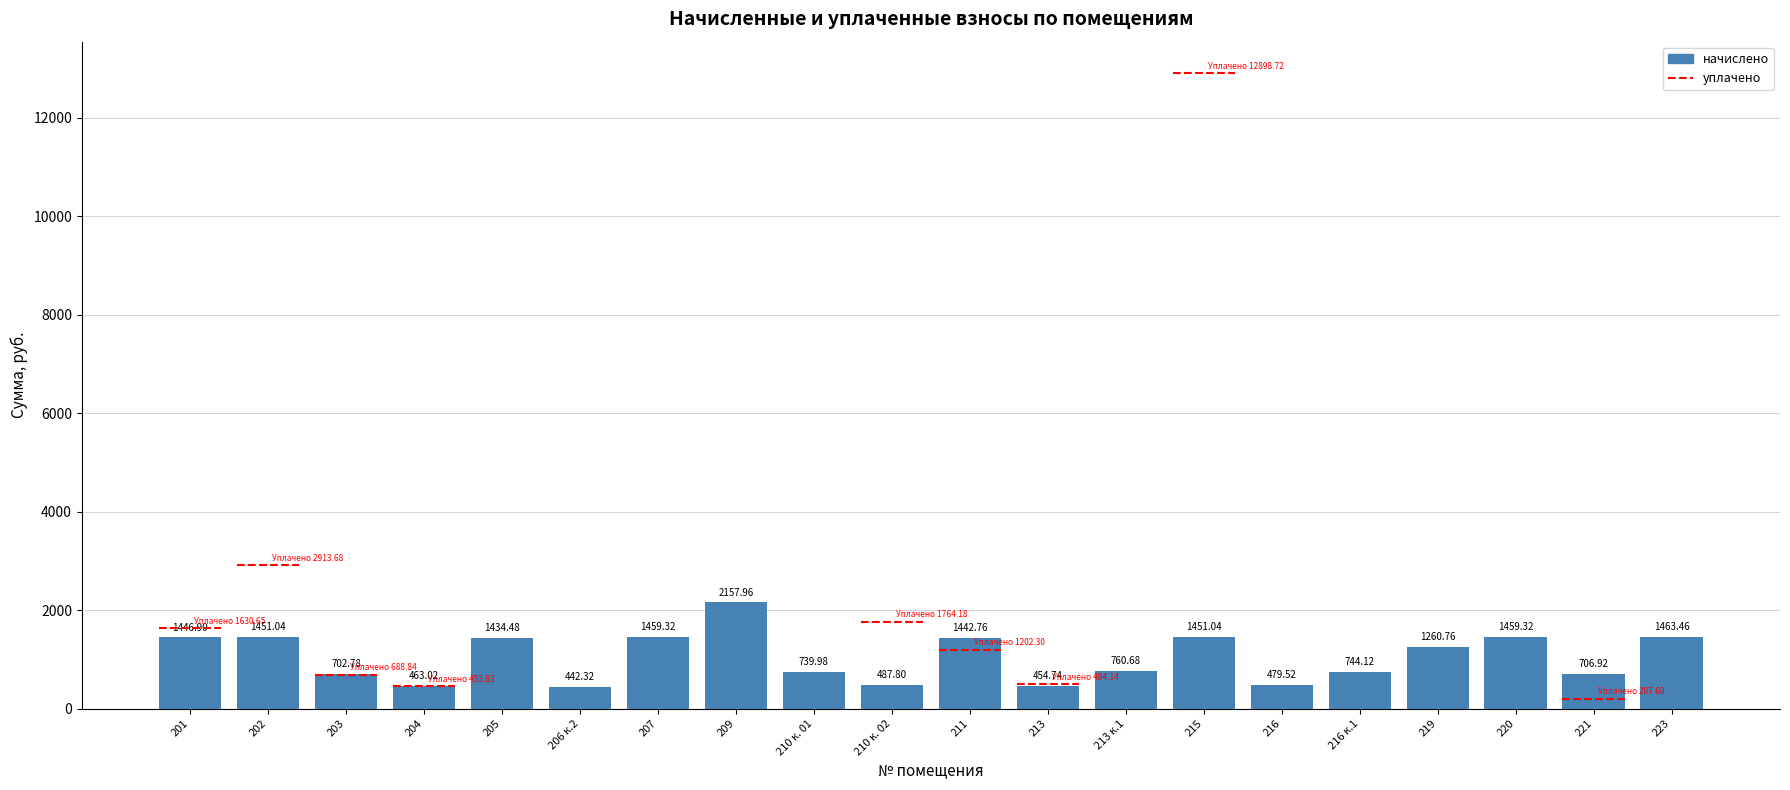

Does the chart contain stacked bars?

No